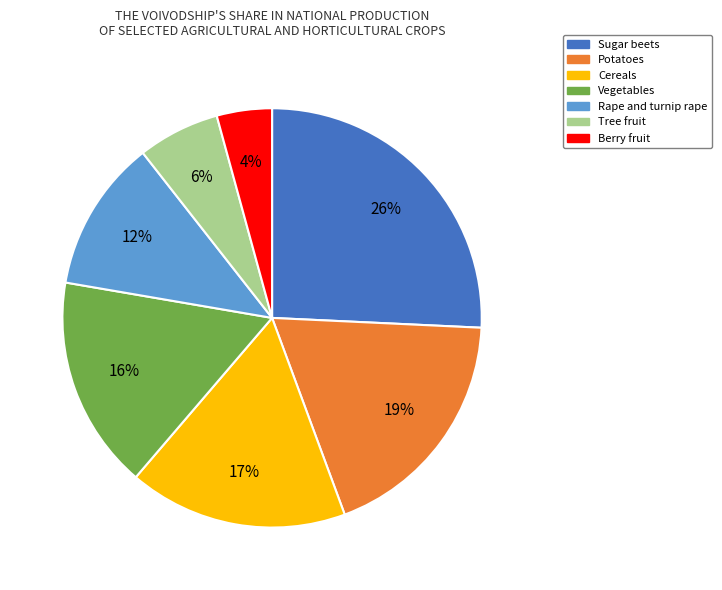

Approximately how many times larger is the value at Vegetables compared to Sugar beets?

0.6